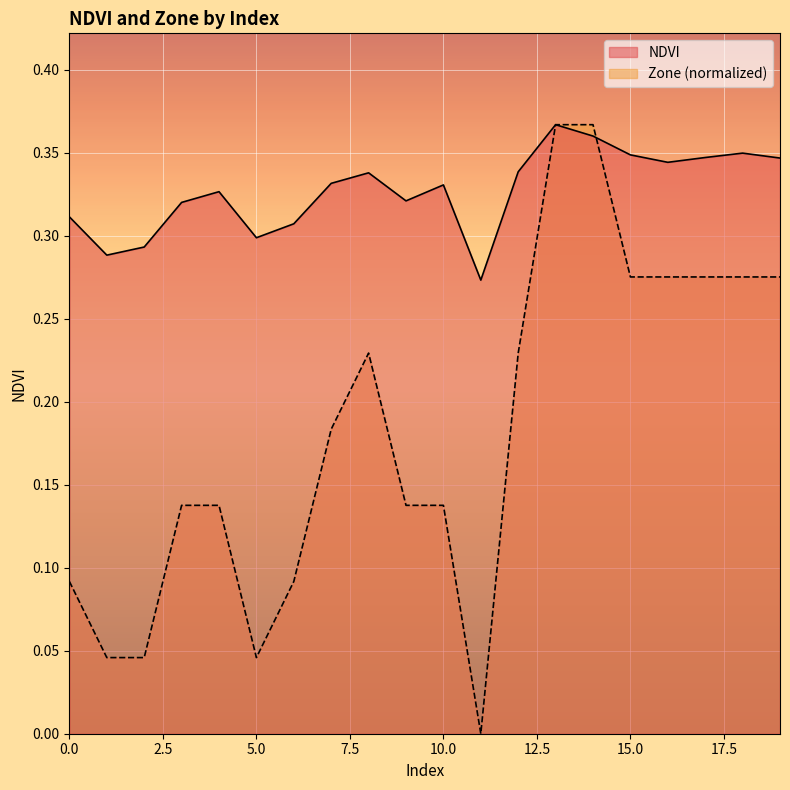

Where is the first local maximum for NDVI?

4